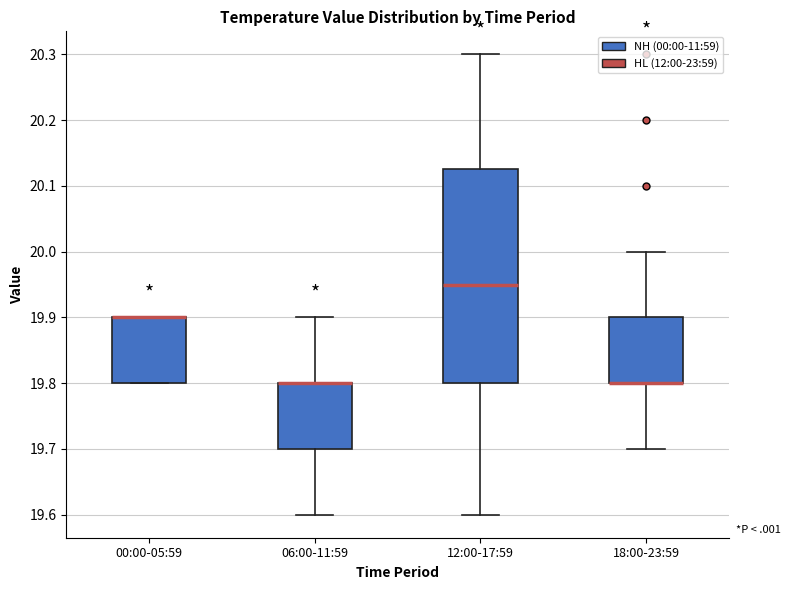

Reading left to right, transcribe this box plot: for each box, give where its median line is, the range the box spans, and where its two whiskers end, as read against the y-axis. The values are not printed on the chart, so give them approximately, as read against the axis.

00:00-05:59: median 19.90 (drawn on the box's upper edge), box 19.80 to 19.90, whiskers 19.80 to 19.90
06:00-11:59: median 19.80 (drawn on the box's upper edge), box 19.70 to 19.80, whiskers 19.60 to 19.90
12:00-17:59: median 19.95, box 19.80 to 20.13, whiskers 19.60 to 20.30
18:00-23:59: median 19.80 (drawn on the box's lower edge), box 19.80 to 19.90, whiskers 19.70 to 20.00